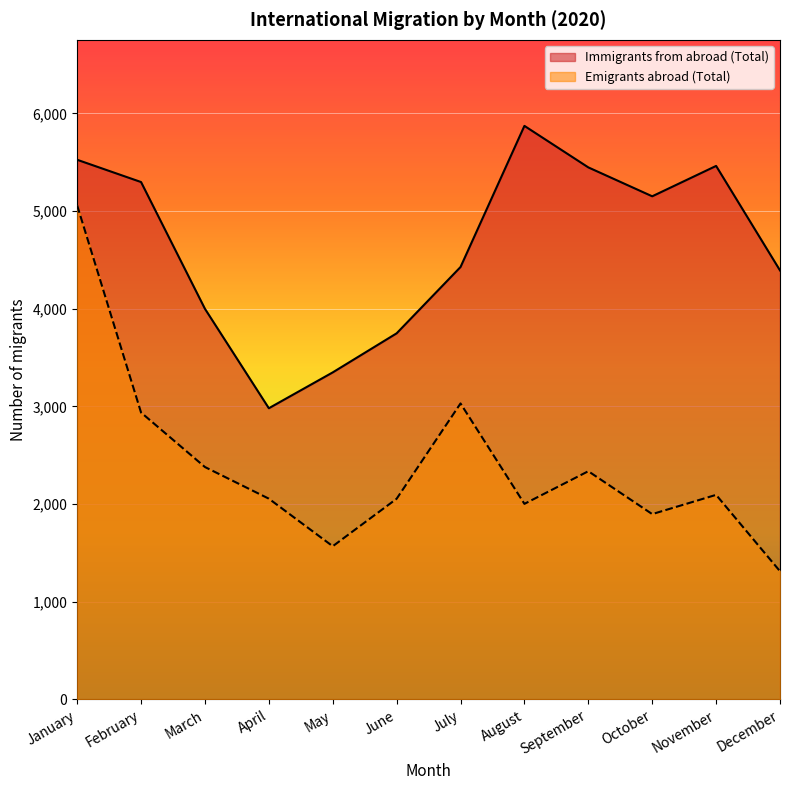

How many values in the Emigrants abroad (Total) series exceed 2095?

5